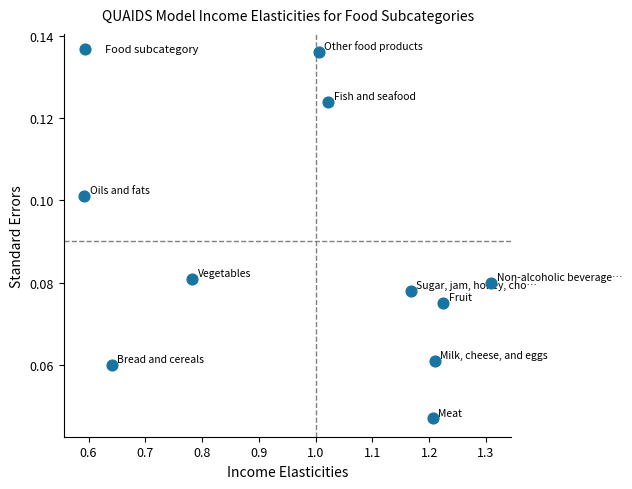

What is the average X value?

1.0